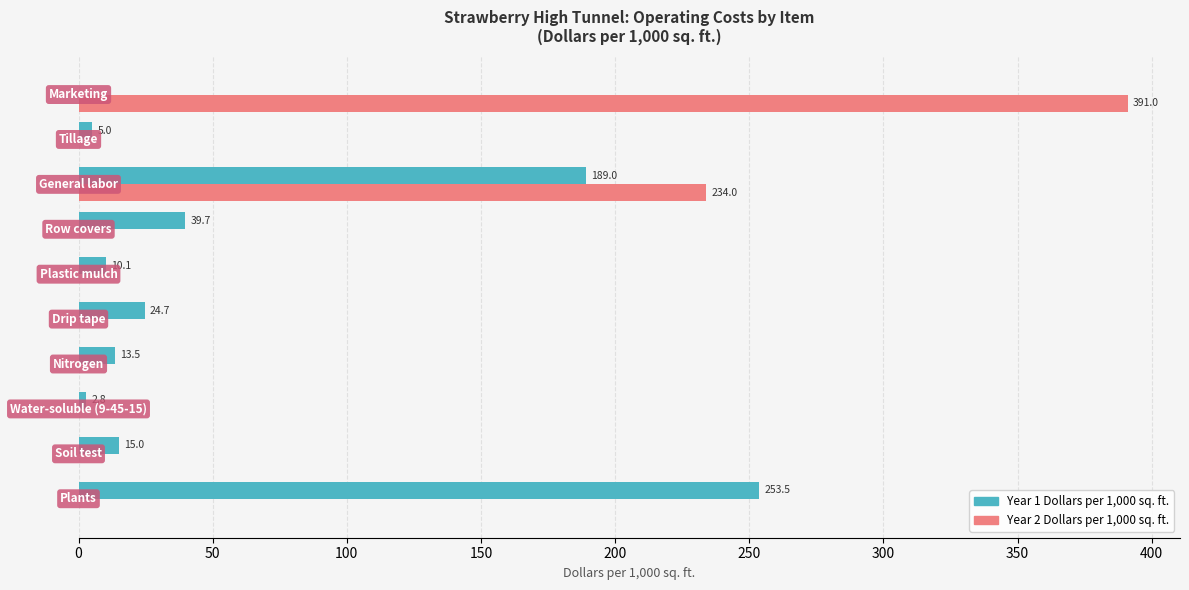

What is the maximum value for Year 2 Dollars per 1,000 sq. ft.?

391.0